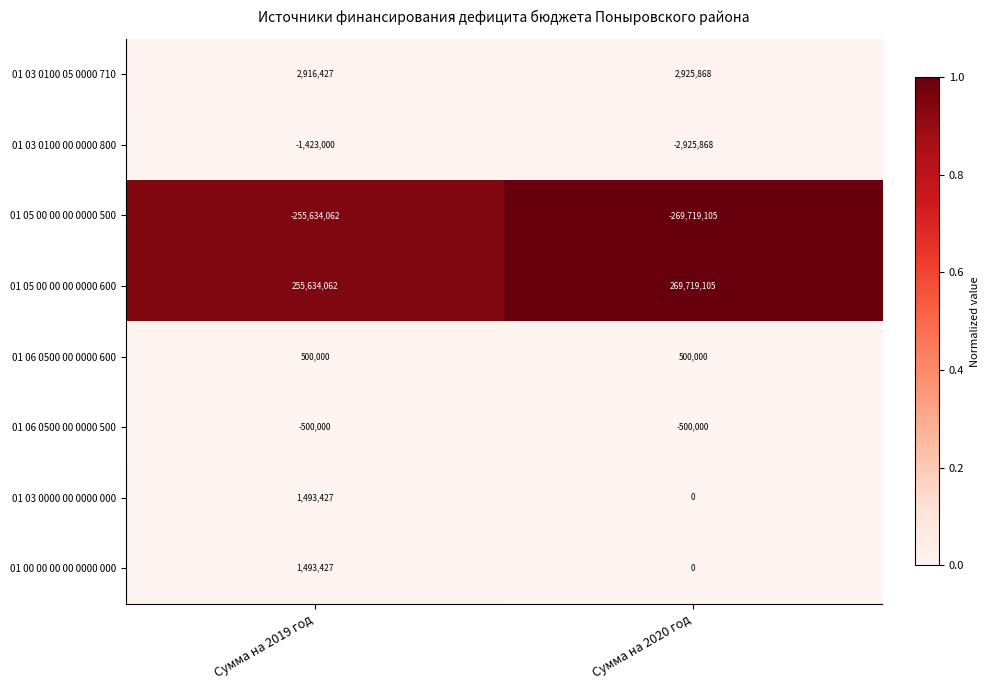

Reading left to right, list all the values displayed in this chart.

01 03 0100 05 0000 710: 2916427	2925868
01 03 0100 00 0000 800: -1423000	-2925868
01 05 00 00 00 0000 500: -255634062	-269719105
01 05 00 00 00 0000 600: 255634062	269719105
01 06 0500 00 0000 600: 500000	500000
01 06 0500 00 0000 500: -500000	-500000
01 03 0000 00 0000 000: 1493427	0
01 00 00 00 00 0000 000: 1493427	0